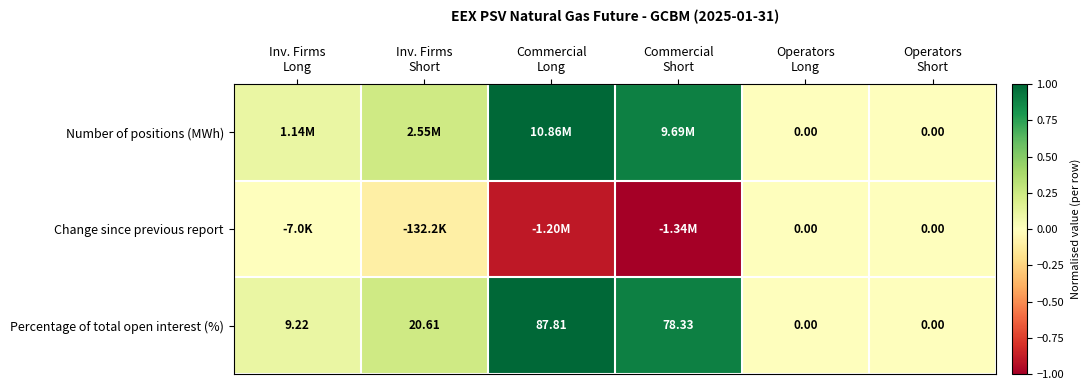

What is the minimum value for Change since previous report?

-1.0